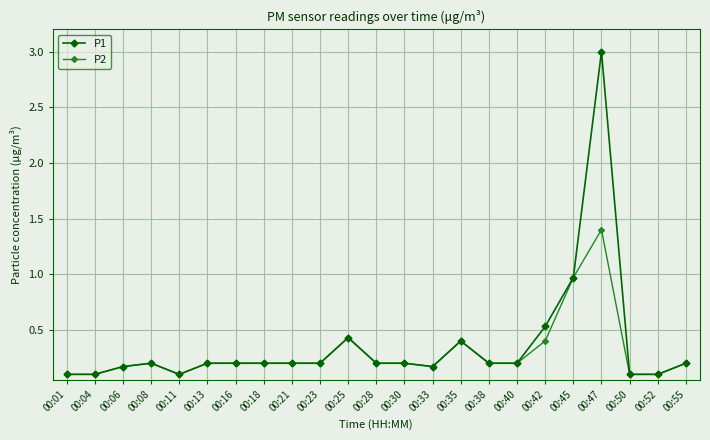

True or false: P1 has more than 1 points higher than both neighbors.

True